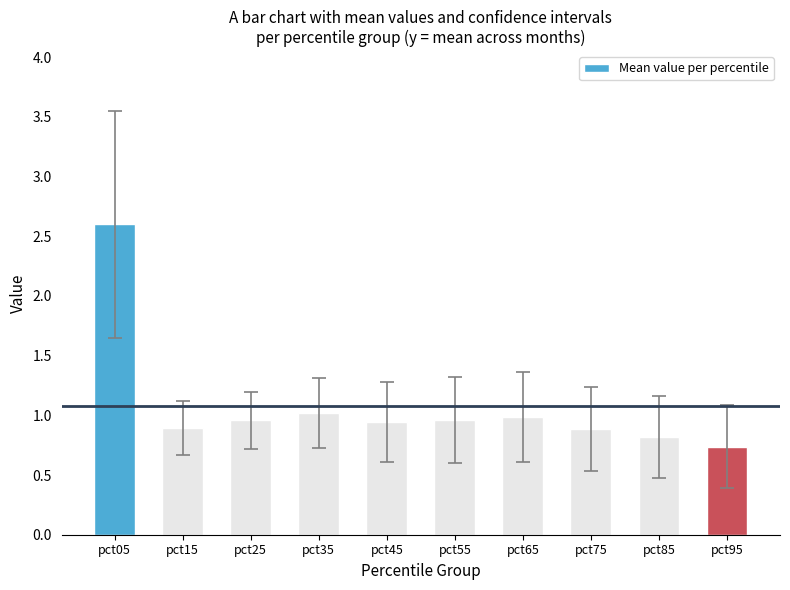

Which has a higher value, pct65 or pct75?

pct65